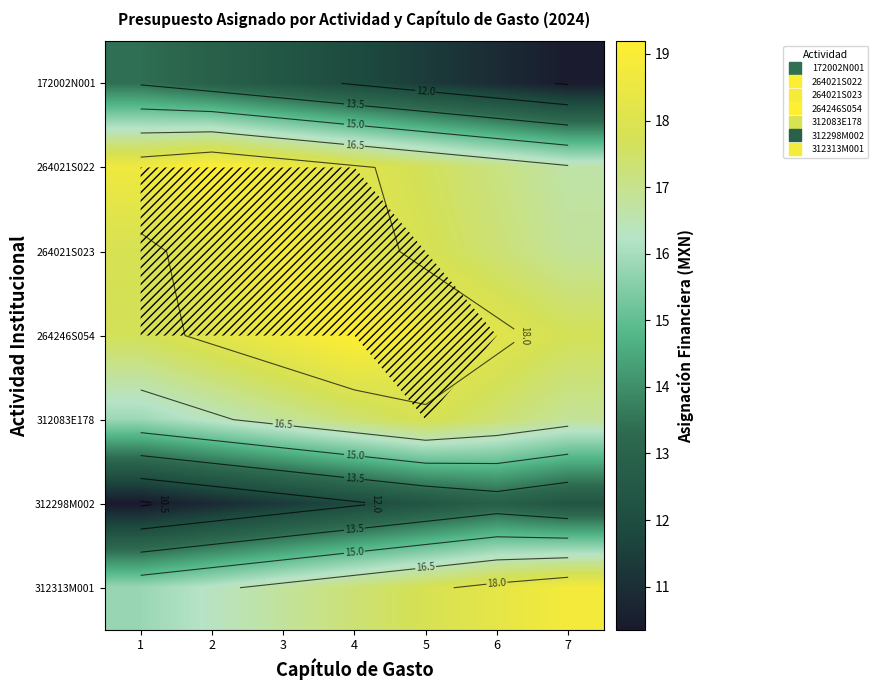

The value of 264021S023 at 2 is 4.8. True or false?

False